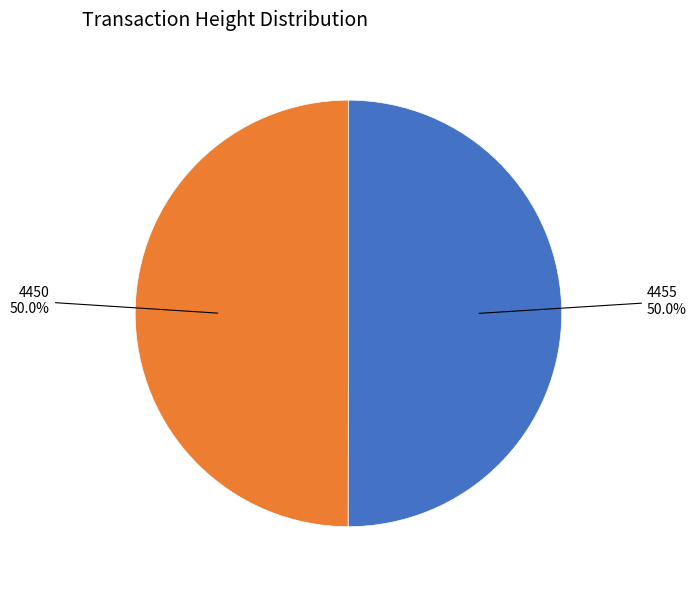

Count the number of slices in the pie.

2